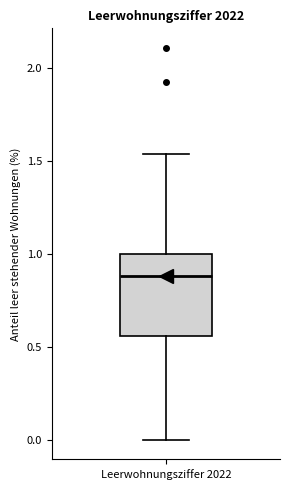

Read this box plot against the y-axis: the position of the median line, the range covered by the box, and the ends of both whiskers. The values are not printed on the chart, so give them approximately, as read against the axis.

median 0.90, box 0.55 to 1.00, whiskers 0.00 to 1.55